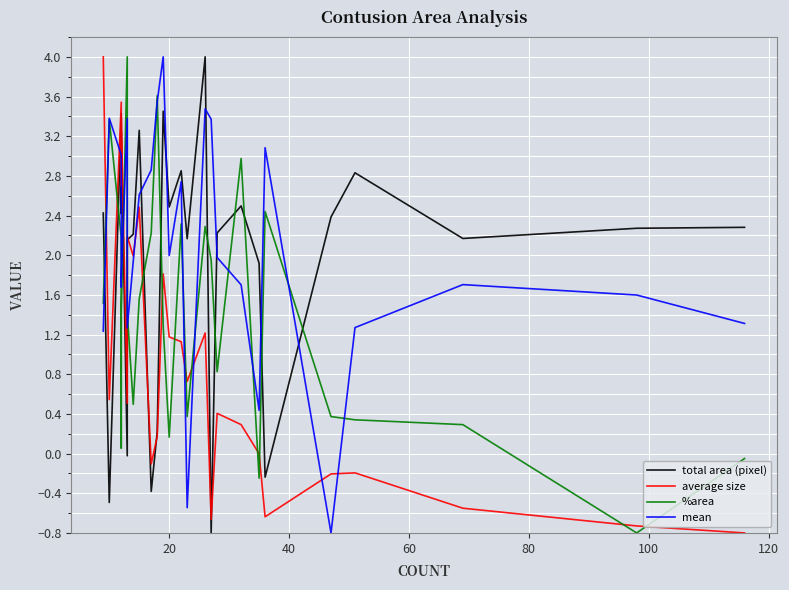

What are all the series names shown in the legend?

total area (pixel), average size, %area, mean